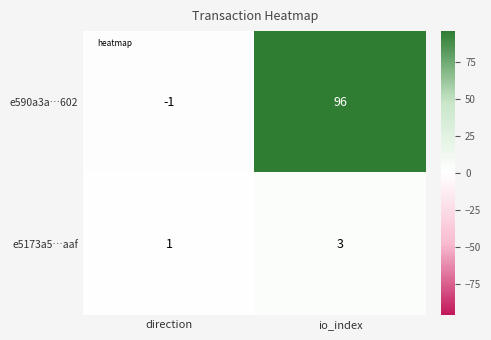

What is the sum of the e590a3a…602 values at direction and io_index?

95